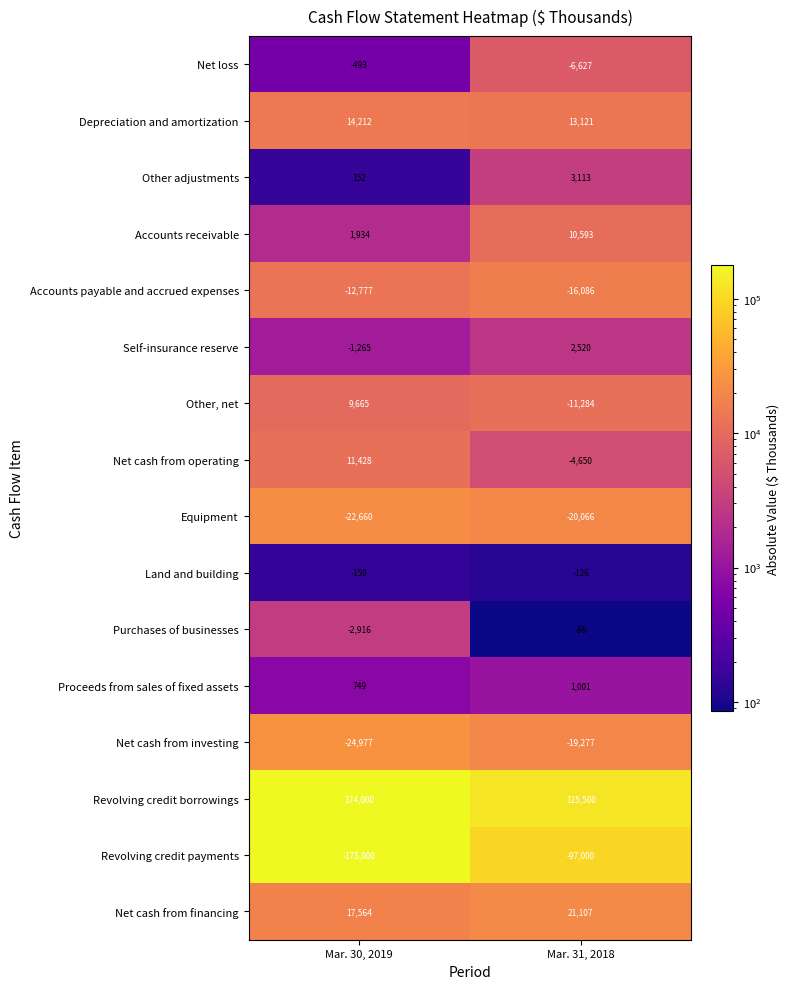

What is the spread (max minus min) of values at Mar. 30, 2019?

352000